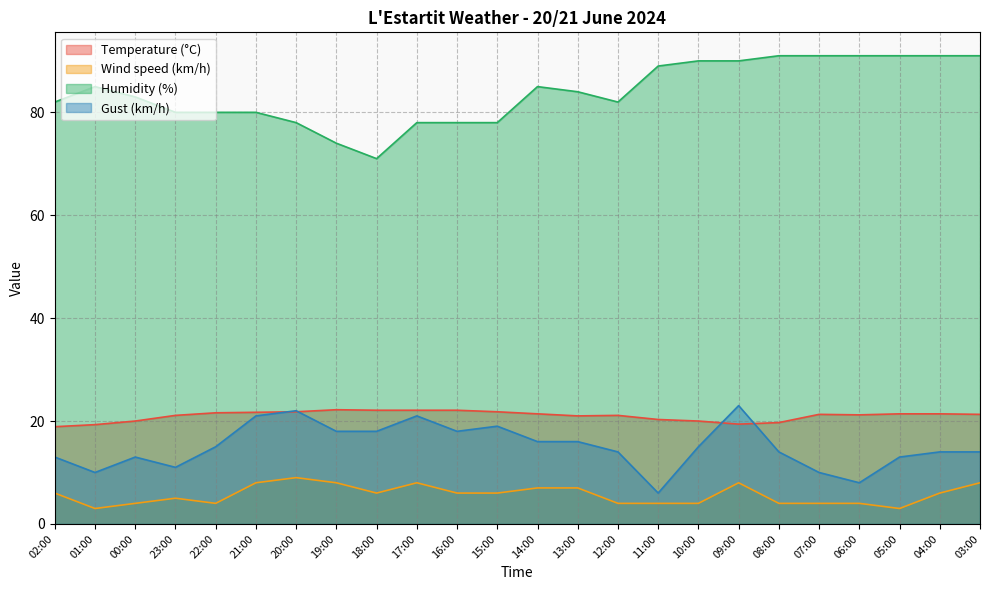

Where is the first local maximum for Wind speed (km/h)?

23:00